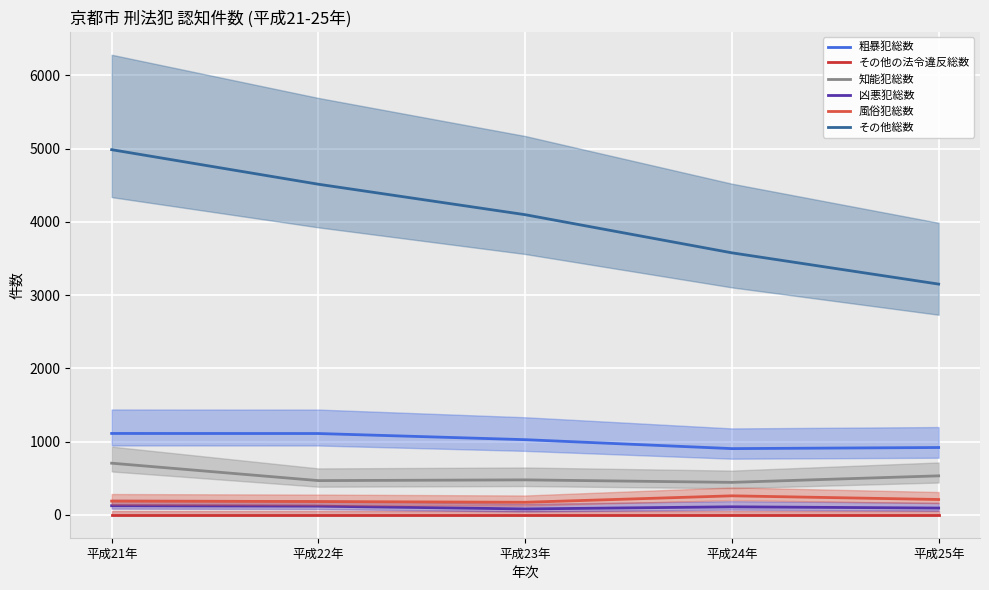

Which series has the largest range (max minus min)?

その他総数